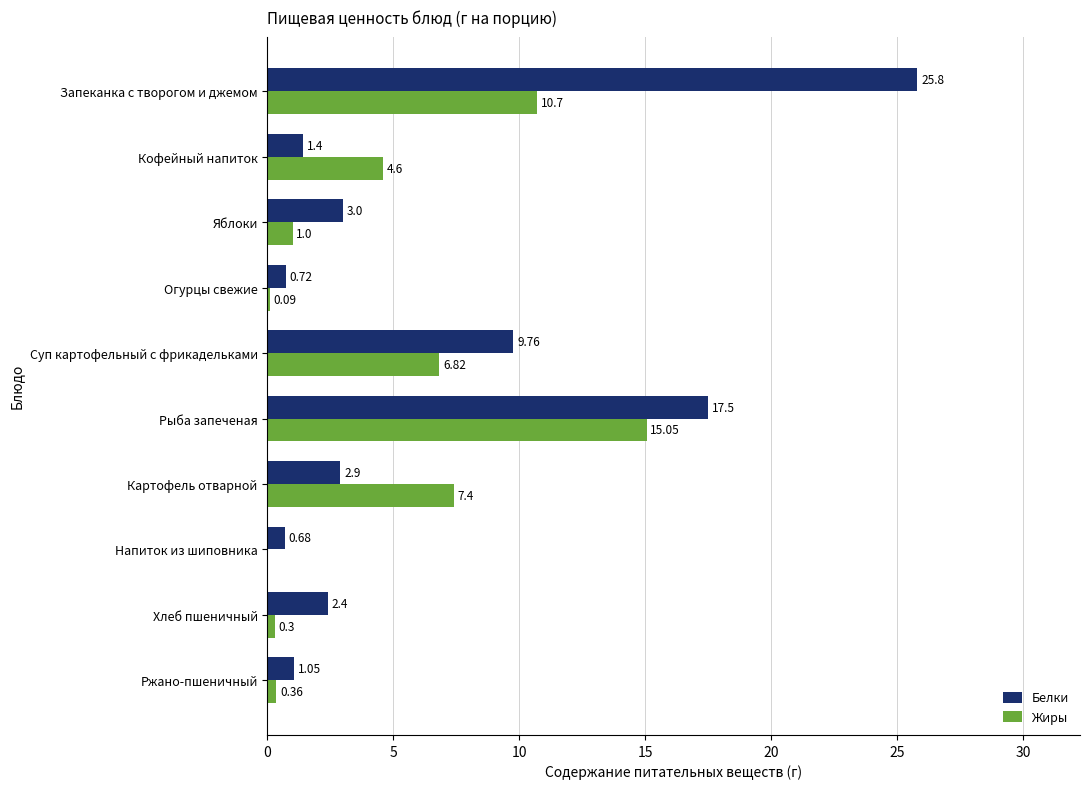

How many distinct data groups are displayed?

2